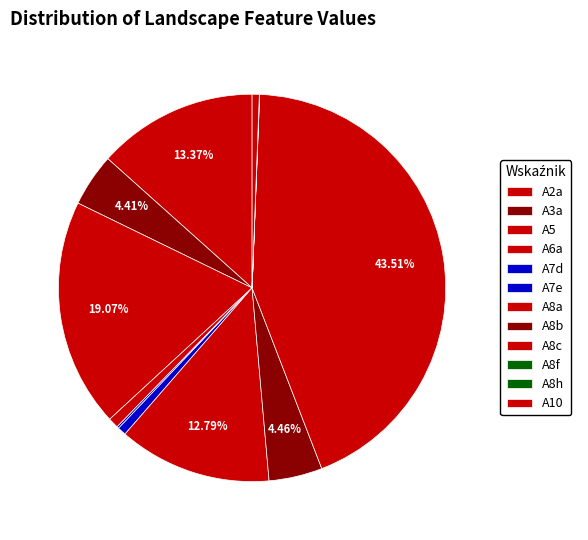

To the nearest percent, what is the average slice percentage?

8%